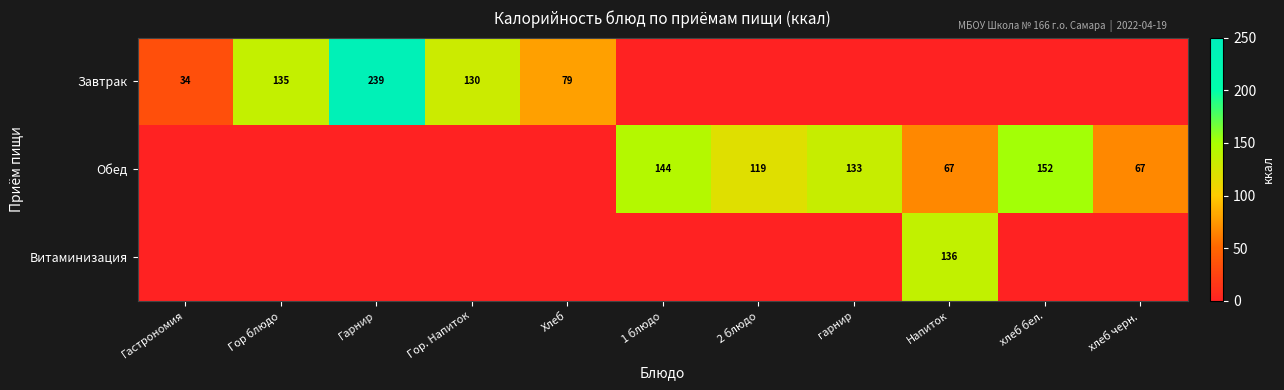

The Завтрак series shows 135 at Гор блюдо. True or false?

True